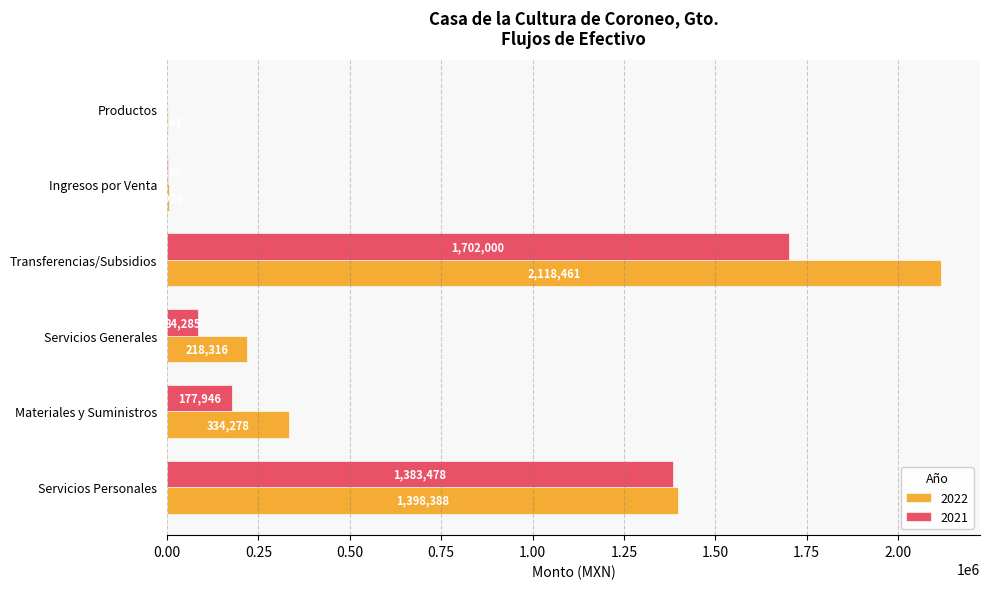

At which label is 2022 closest to 1060300?

Servicios Personales